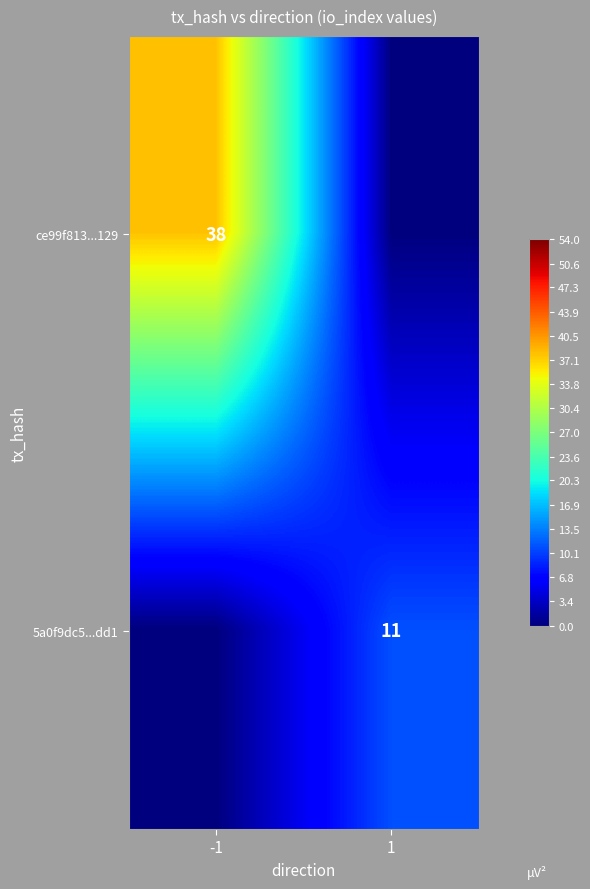

True or false: 5a0f9dc5...dd1 has a value of 11 at 1.

True